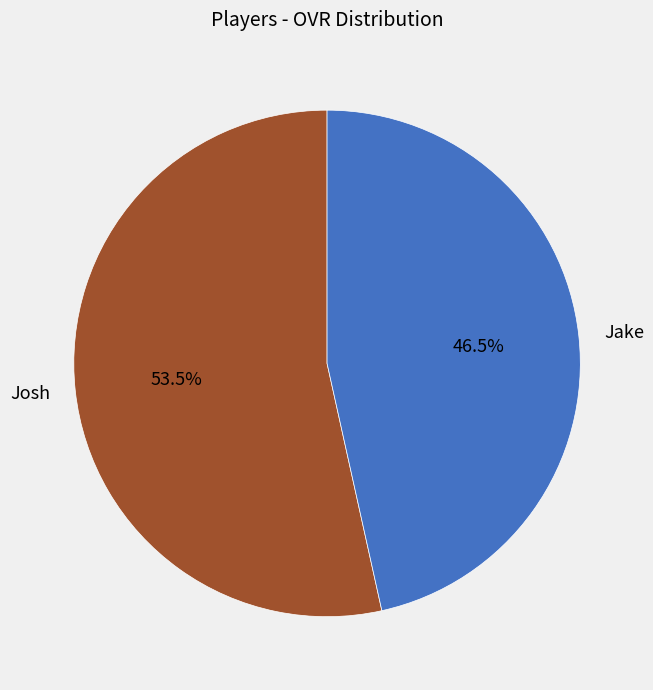

What portion of the pie excludes Jake?

53.5%